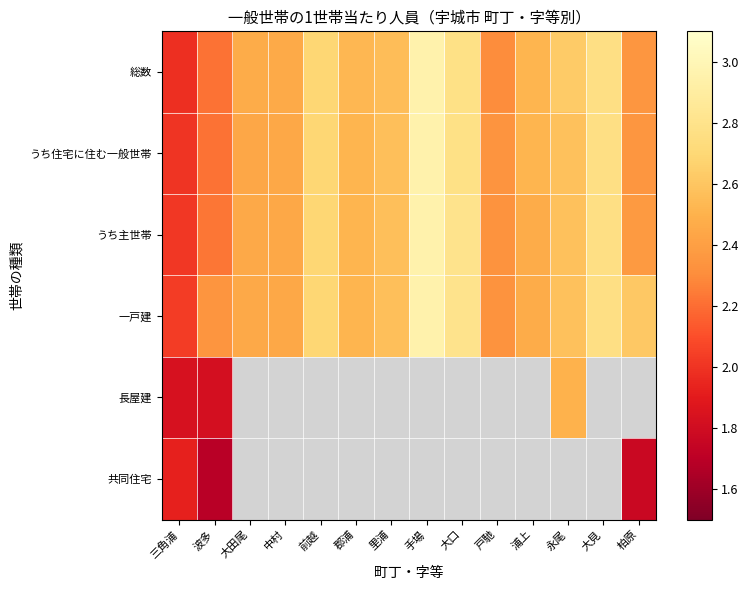

Rank the categories by 一戸建 value from lowest to highest.

三角浦, 戸馳, 波多, 中村, 大田尾, 浦上, 郡浦, 里浦, 永尾, 柏原, 前越, 大見, 大口, 手場